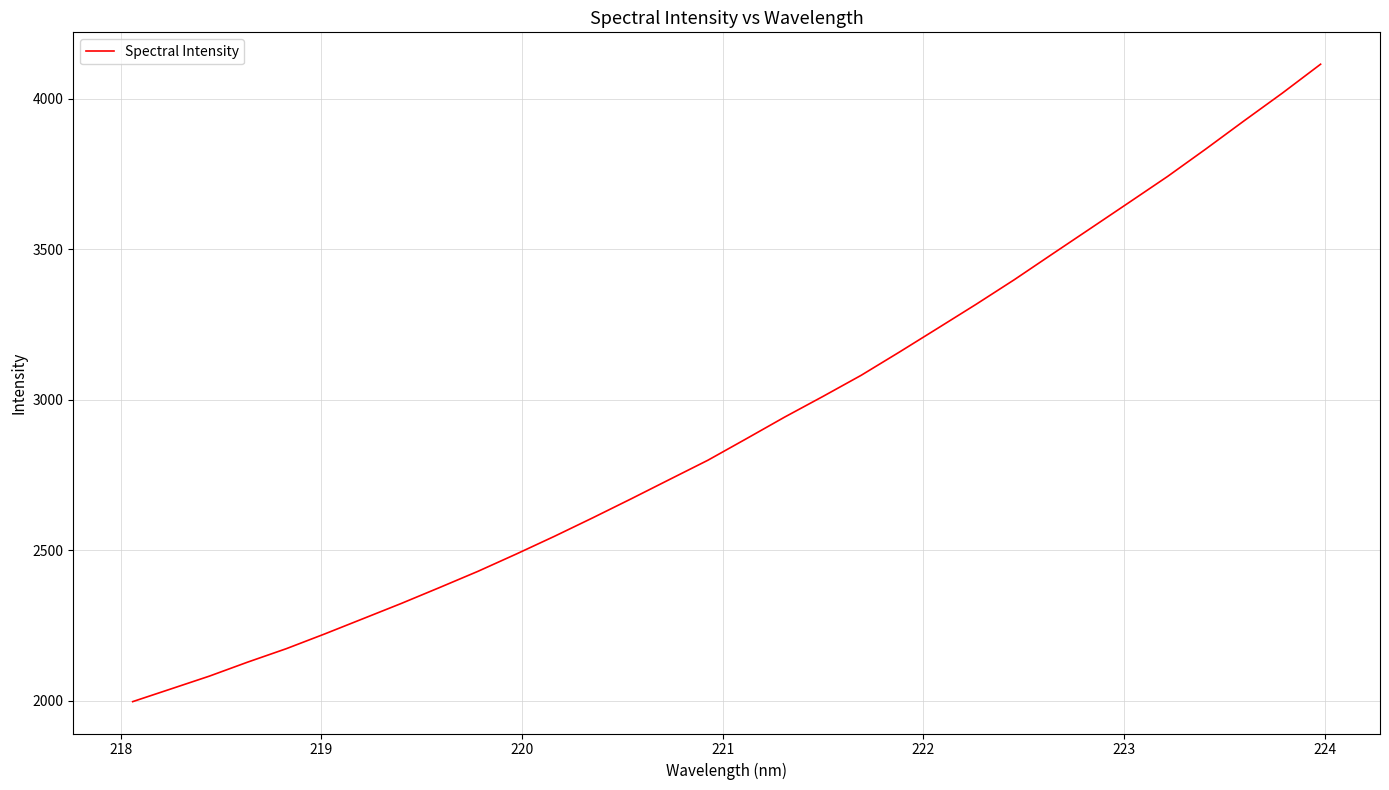

What is the smallest value displayed?

1997.8